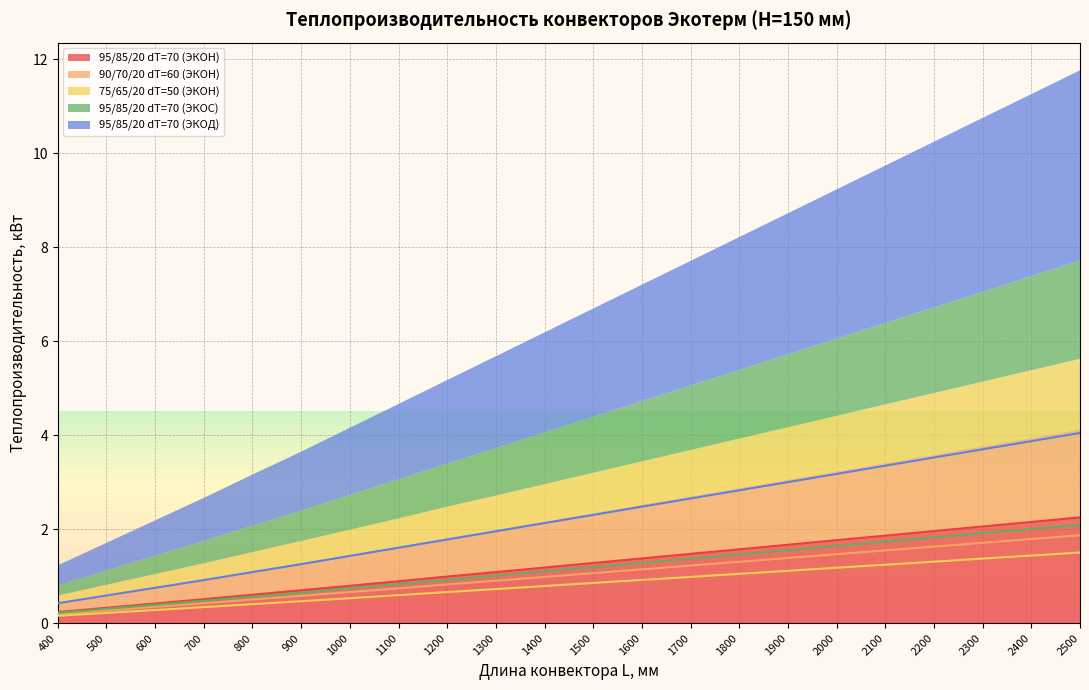

What is the approximate value of 95/85/20 dT=70 (ЭКОН) at 400?

0.2